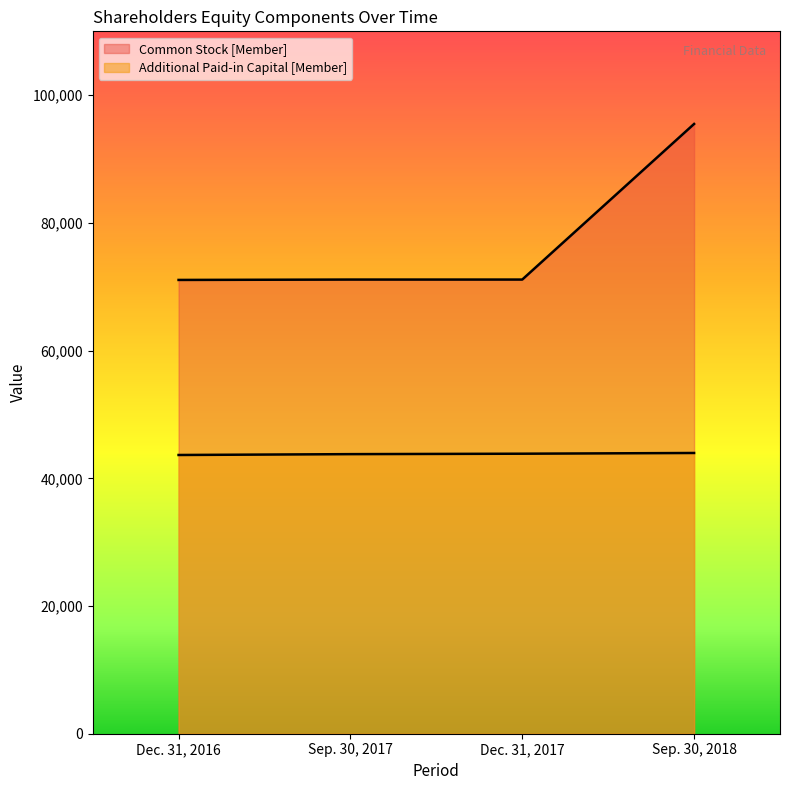

What is the label of the 2nd point from the right?

Dec. 31, 2017